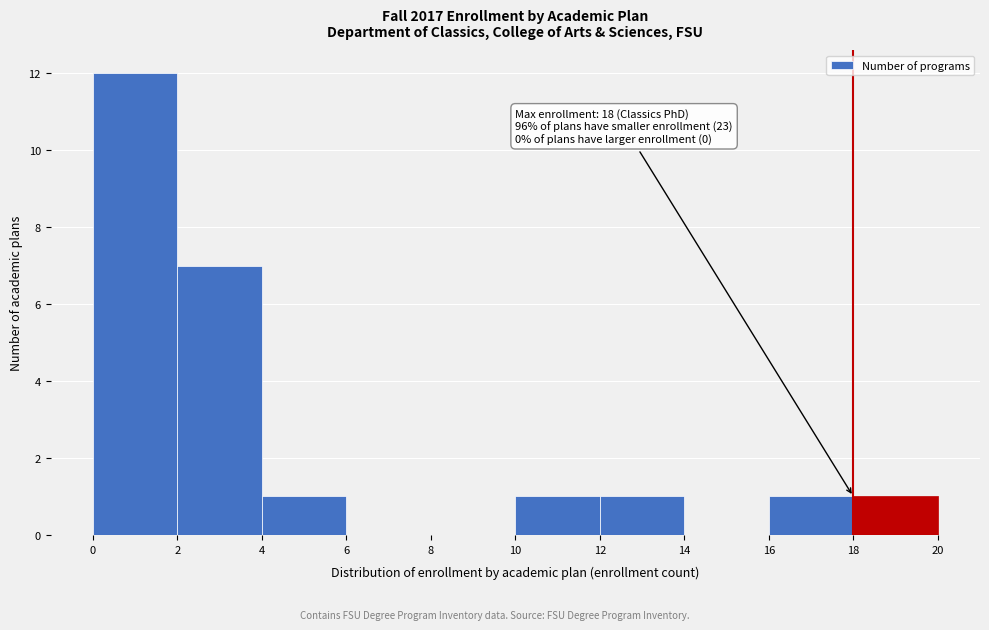

Which range on the x-axis has the tallest bar?

0 to 2